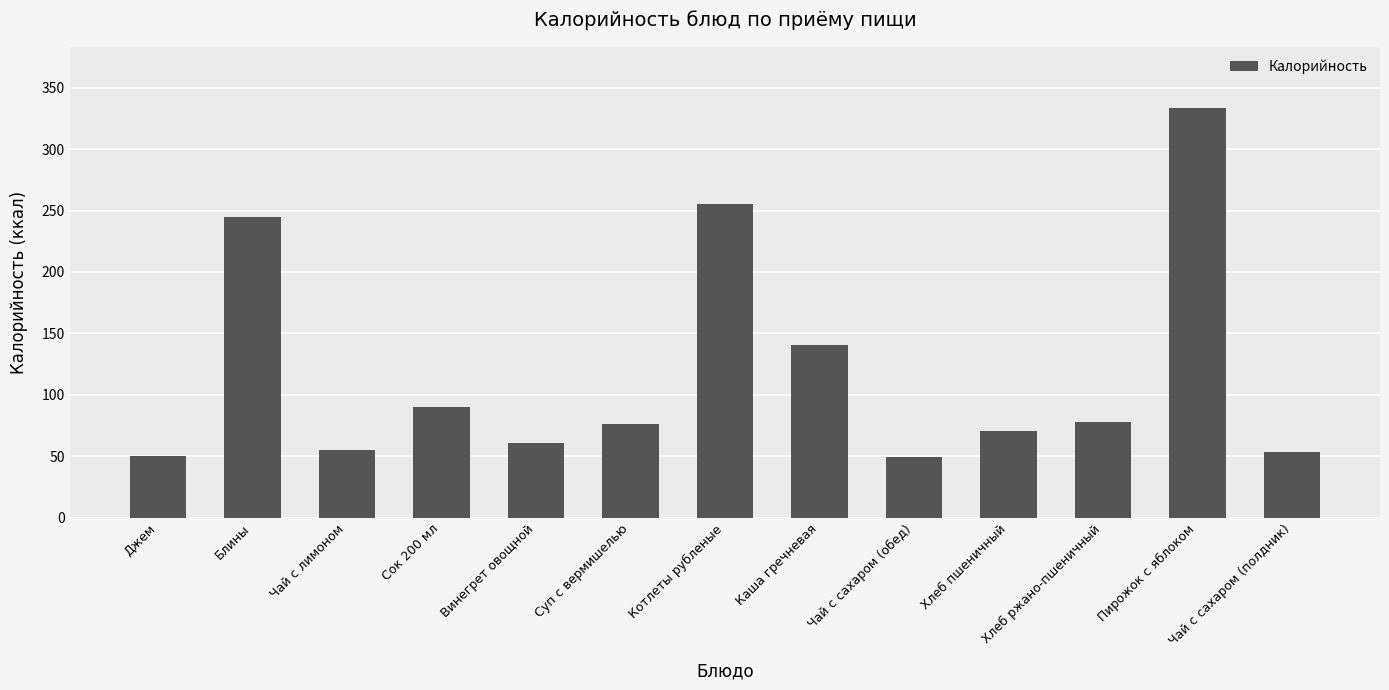

What position from the right is Сок 200 мл?

10